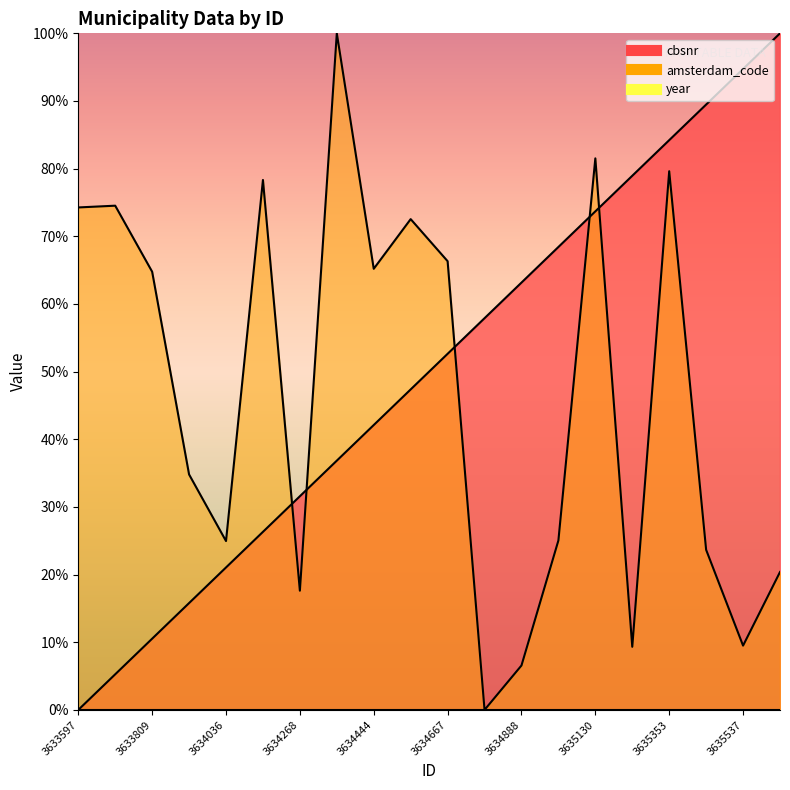

What is the difference between the maximum and second lowest values in the amsterdam_code series?

93.4